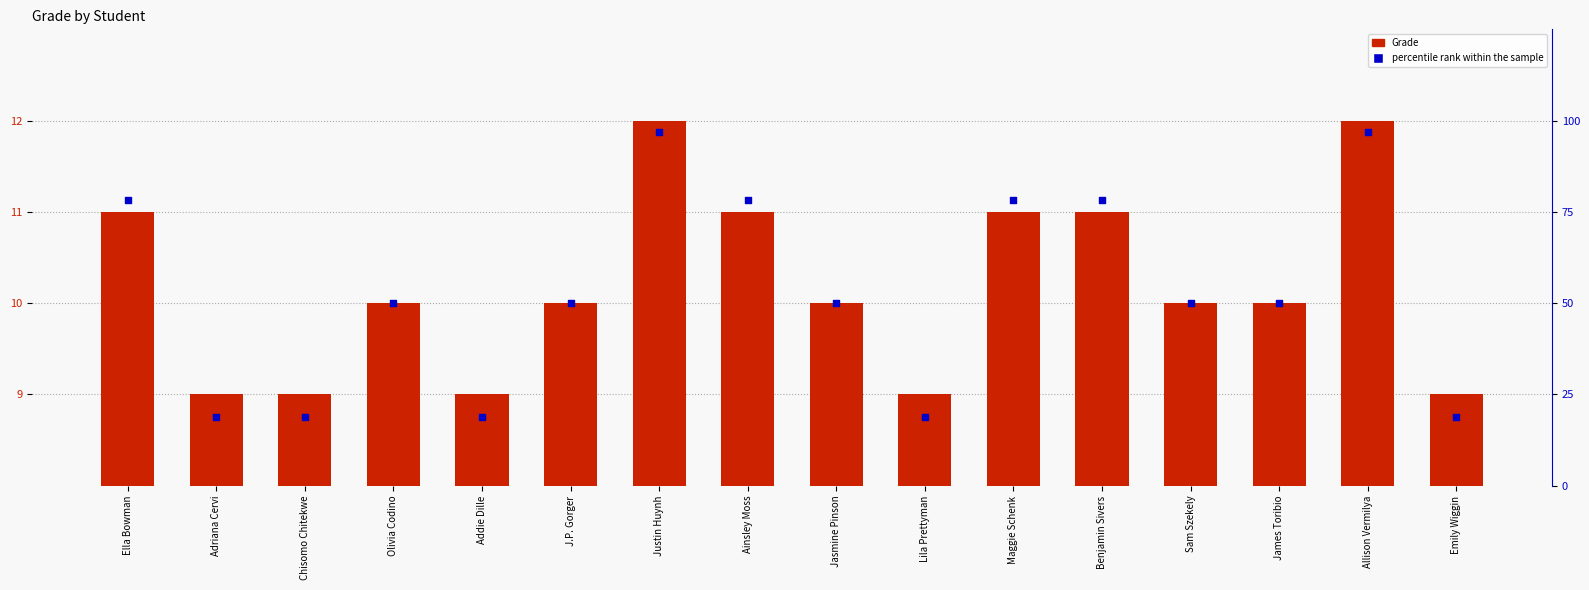

At how many categories does at least one series exceed 41?

11